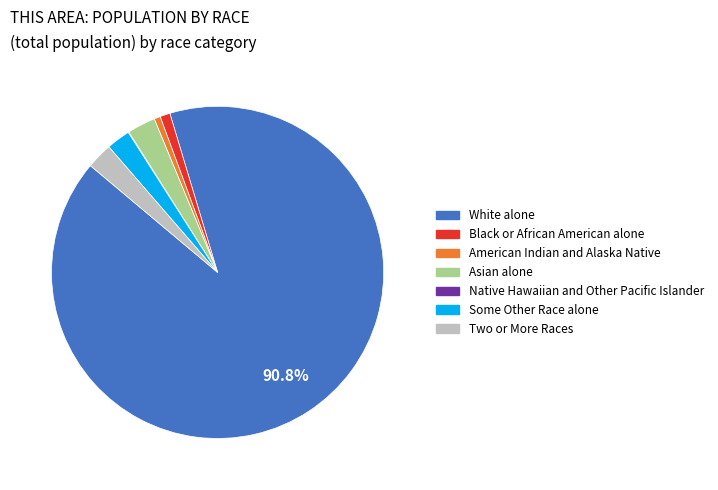

Combined, do White alone and American Indian and Alaska Native account for over 50%?

Yes